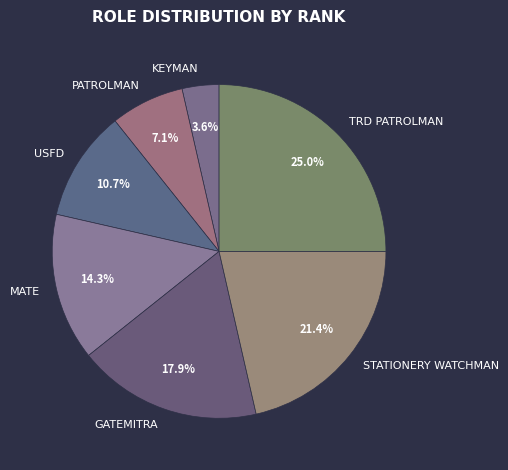

Approximately how many times larger is the value at PATROLMAN compared to KEYMAN?

2.0